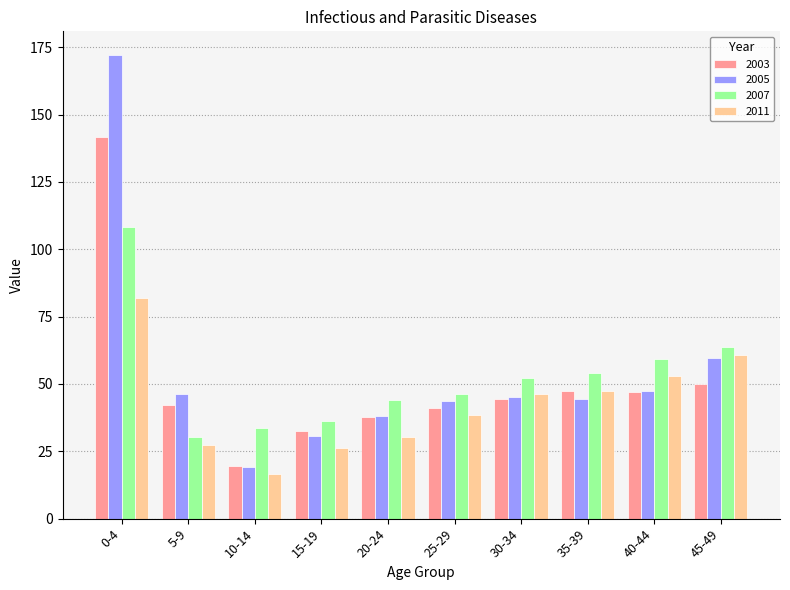

The value of 2005 at 30-34 is 22.0. True or false?

False